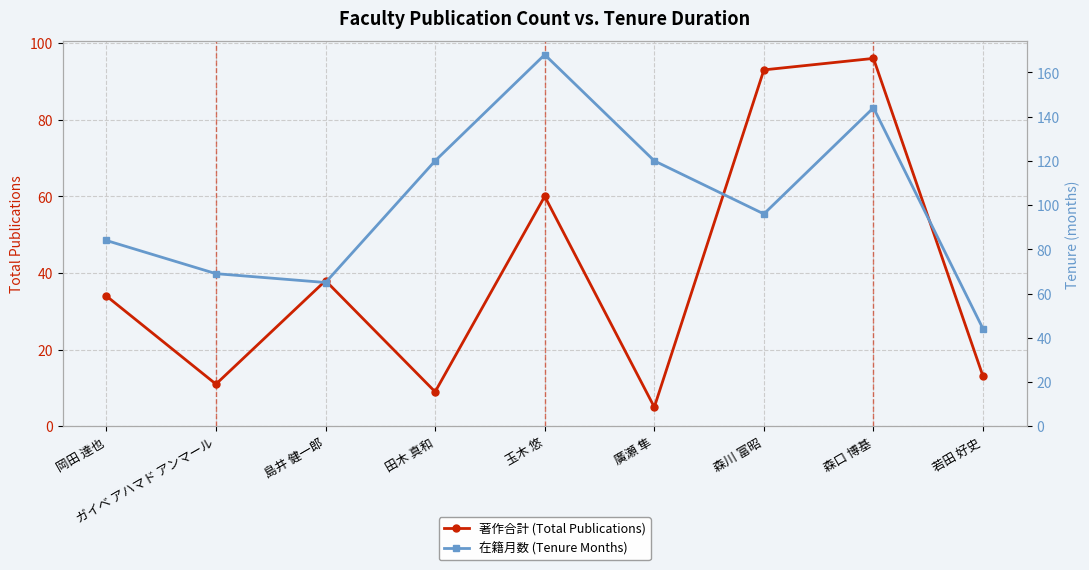

True or false: 著作合計 (Total Publications) and 在籍月数 (Tenure Months) cross at least once.

False